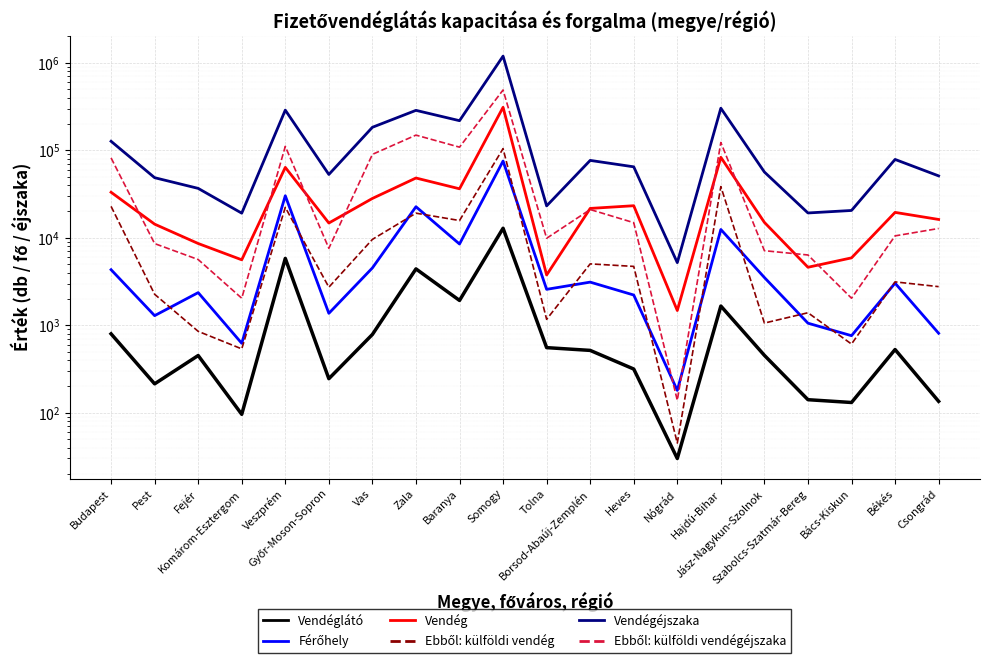

The value of Vendég at Budapest is 33137. True or false?

True